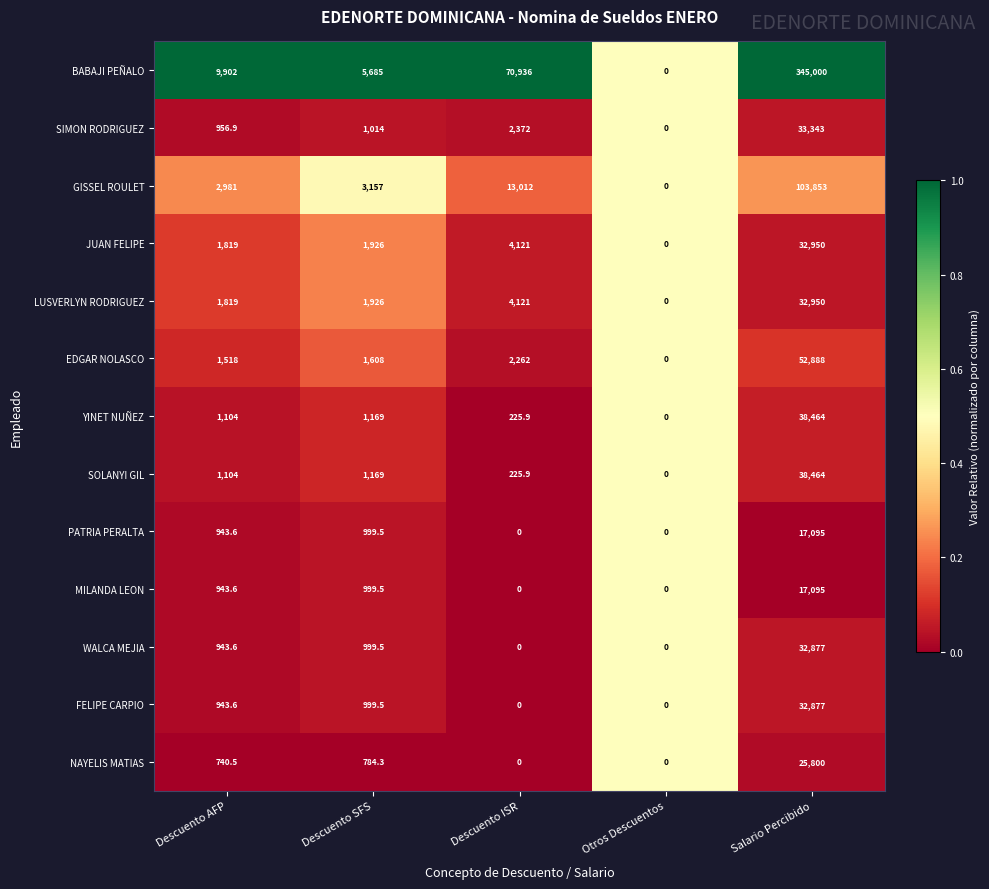

Which category has the highest value across all series?

Salario Percibido